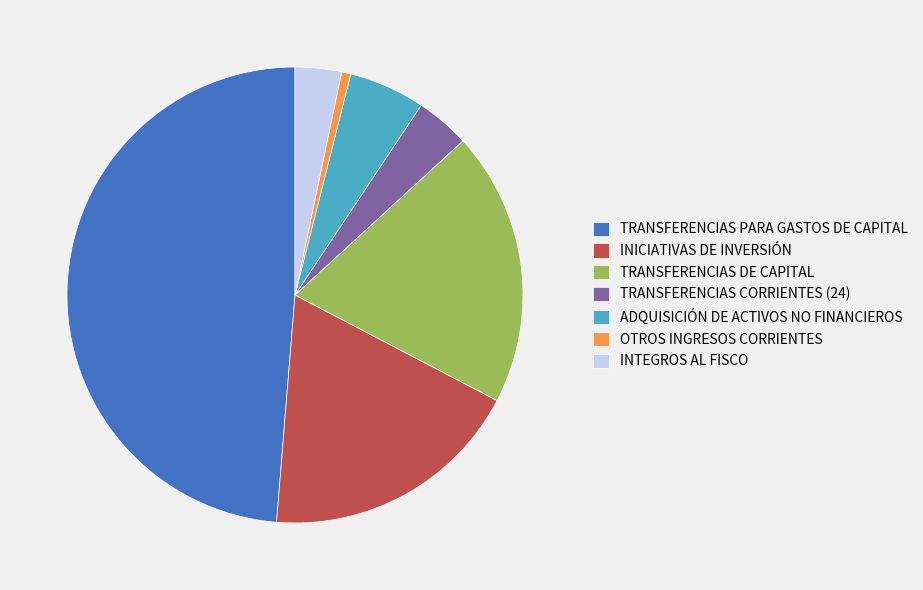

Which has a higher value, TRANSFERENCIAS PARA GASTOS DE CAPITAL or OTROS INGRESOS CORRIENTES?

TRANSFERENCIAS PARA GASTOS DE CAPITAL